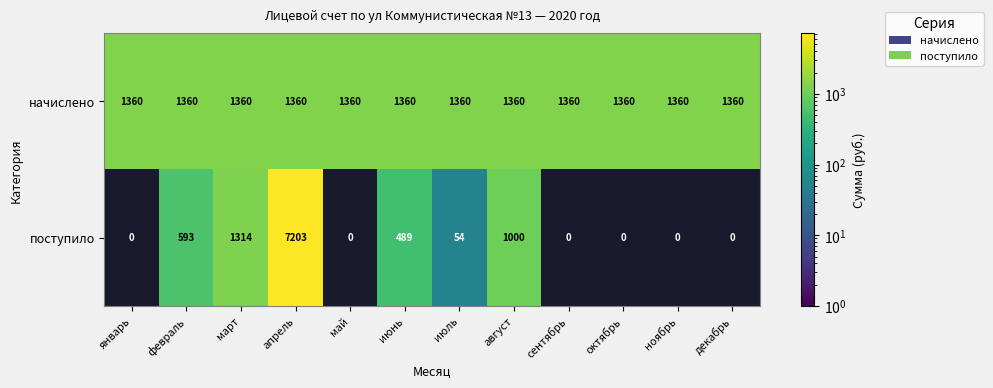

What is the average value of the поступило series?

888